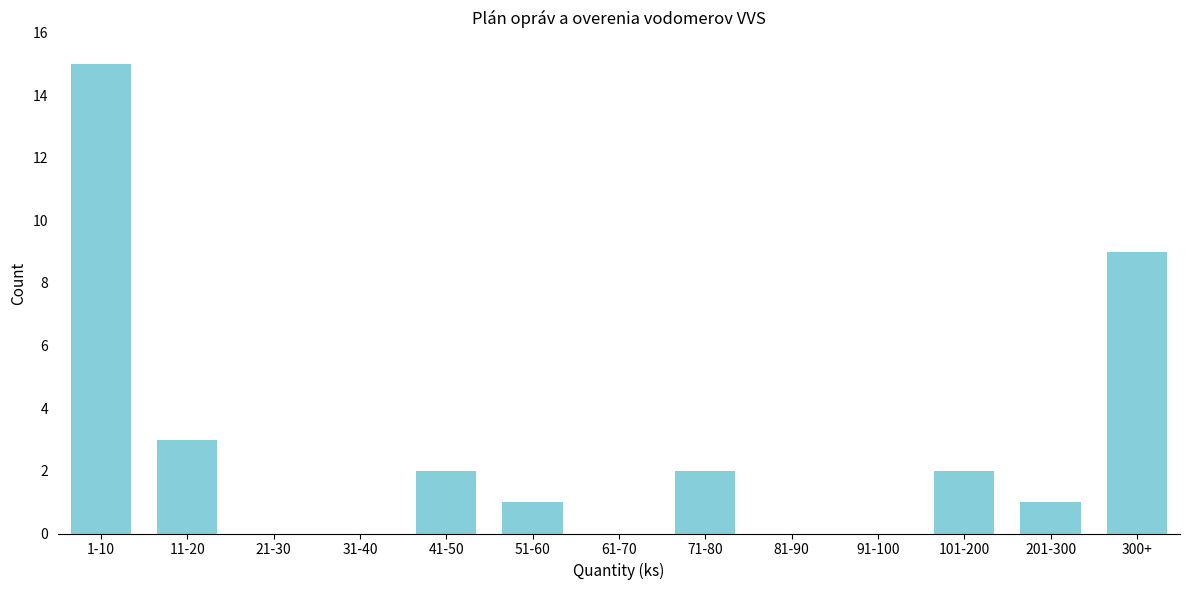

Reading left to right, what are all the values shown in this chart?

1-10=15	11-20=3	21-30=0	31-40=0	41-50=2	51-60=1	61-70=0	71-80=2	81-90=0	91-100=0	101-200=2	201-300=1	300+=9